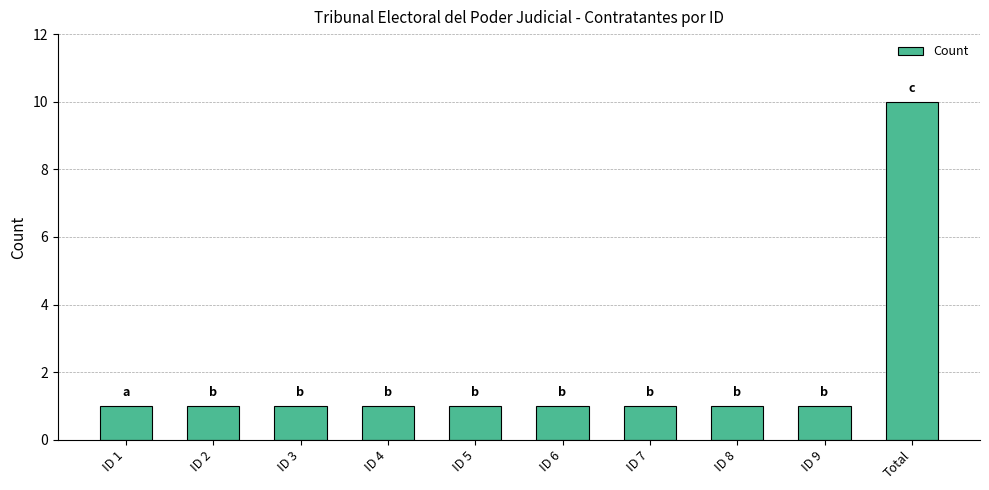

What is the maximum value shown in the chart?

10